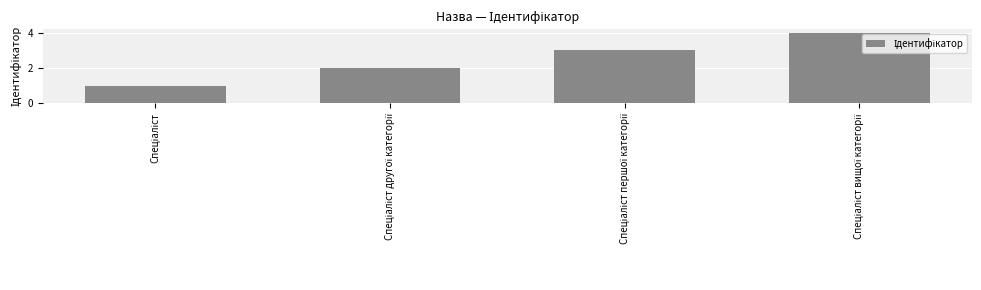

How many data points does each series have?

4